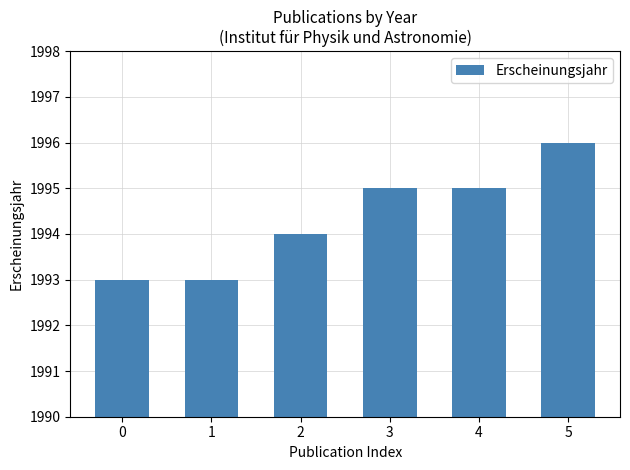

The value at 1 is 1993. True or false?

True